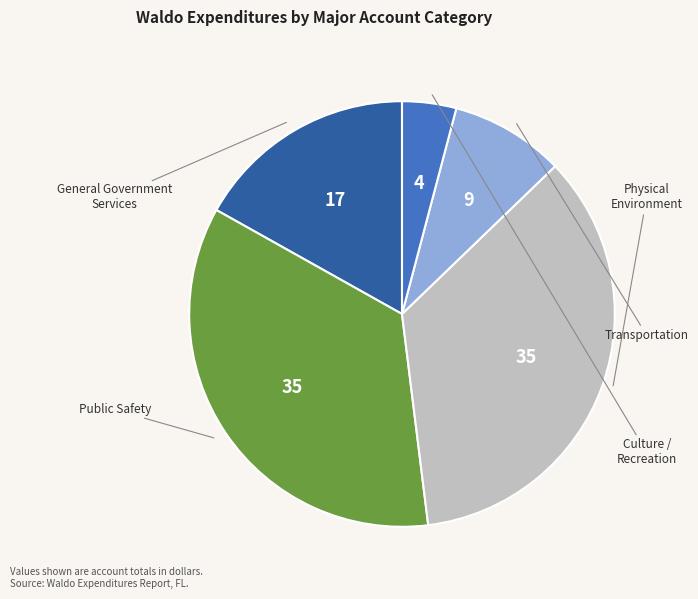

Is there a majority slice in this chart?

No